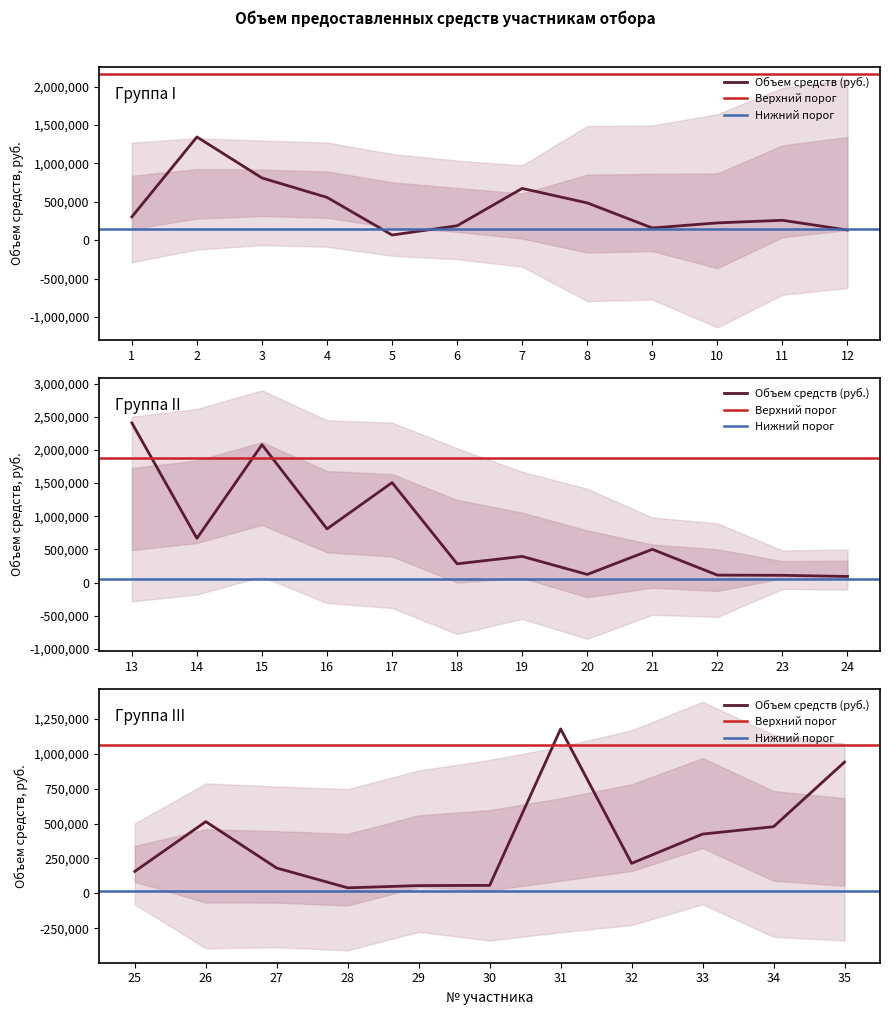

Is it true that the value at 24 is 92800?

True